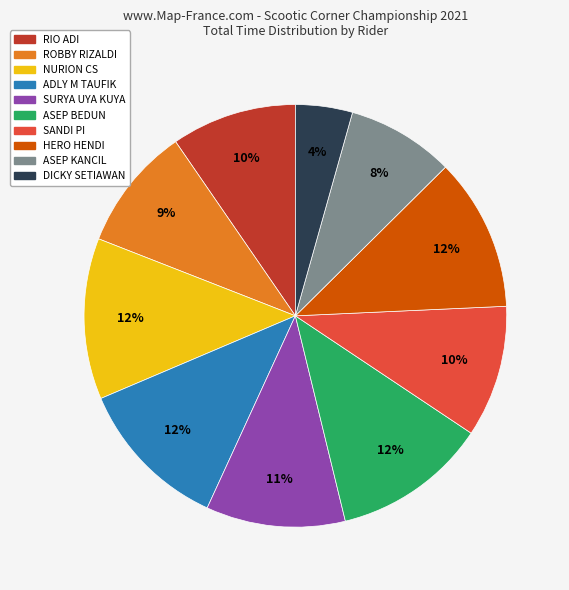

What is the ratio of the value at DICKY SETIAWAN to the value at SURYA UYA KUYA?

0.4